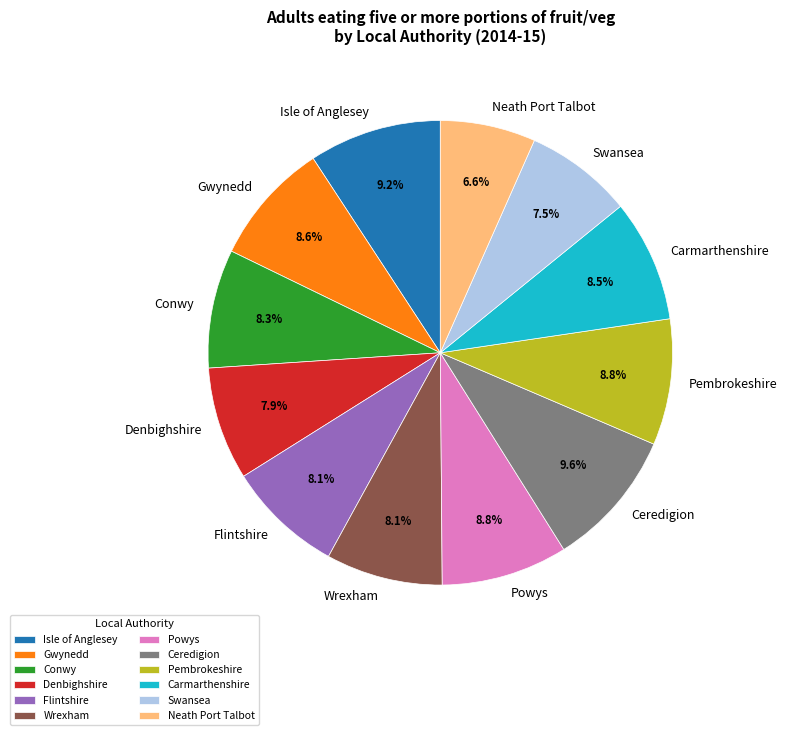

To the nearest percent, what is the average slice percentage?

8%